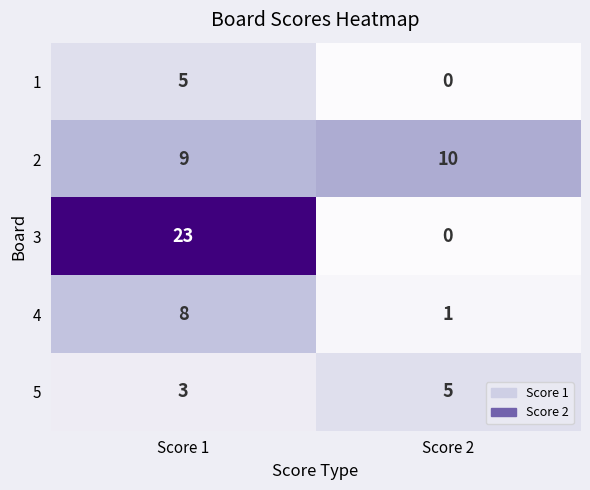

Which series has the largest range (max minus min)?

3